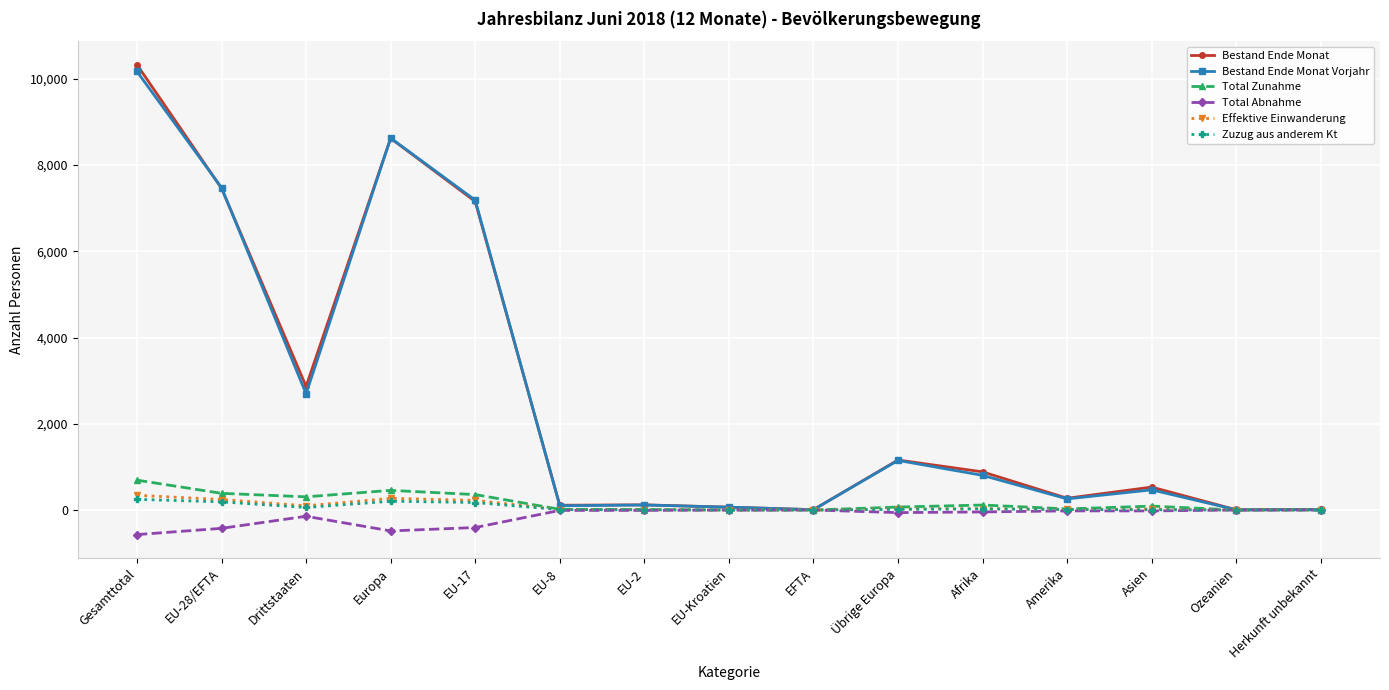

What is the smallest value displayed?

-570